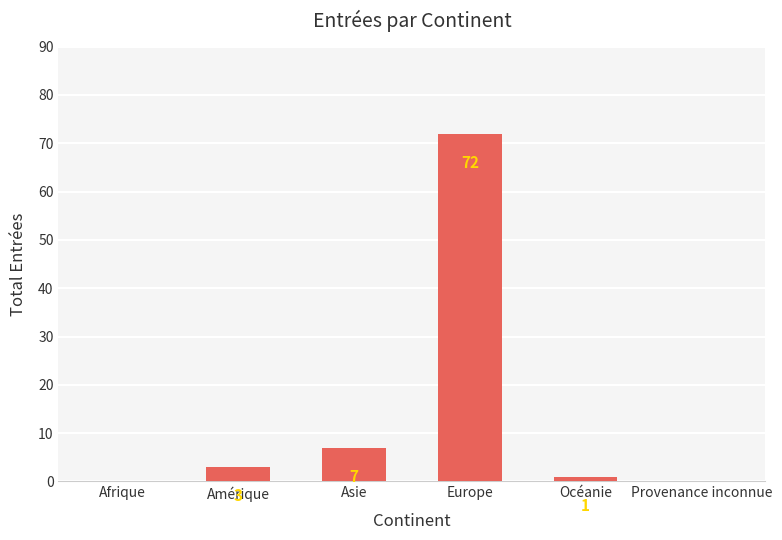

What is the average value?

14